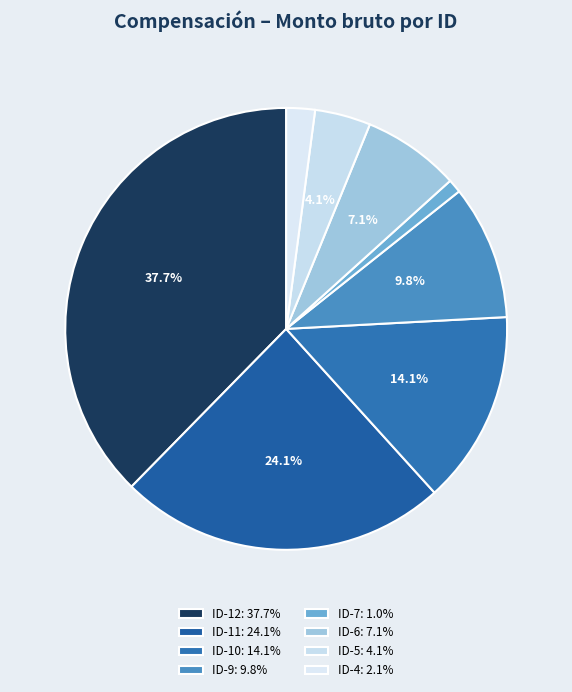

Combined, what portion of the pie is ID-6 and ID-5?

11.2%